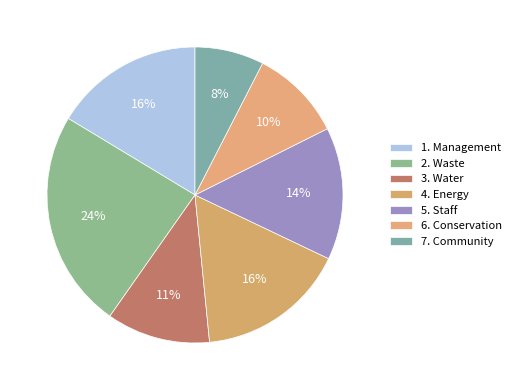

Count the number of slices in the pie.

7